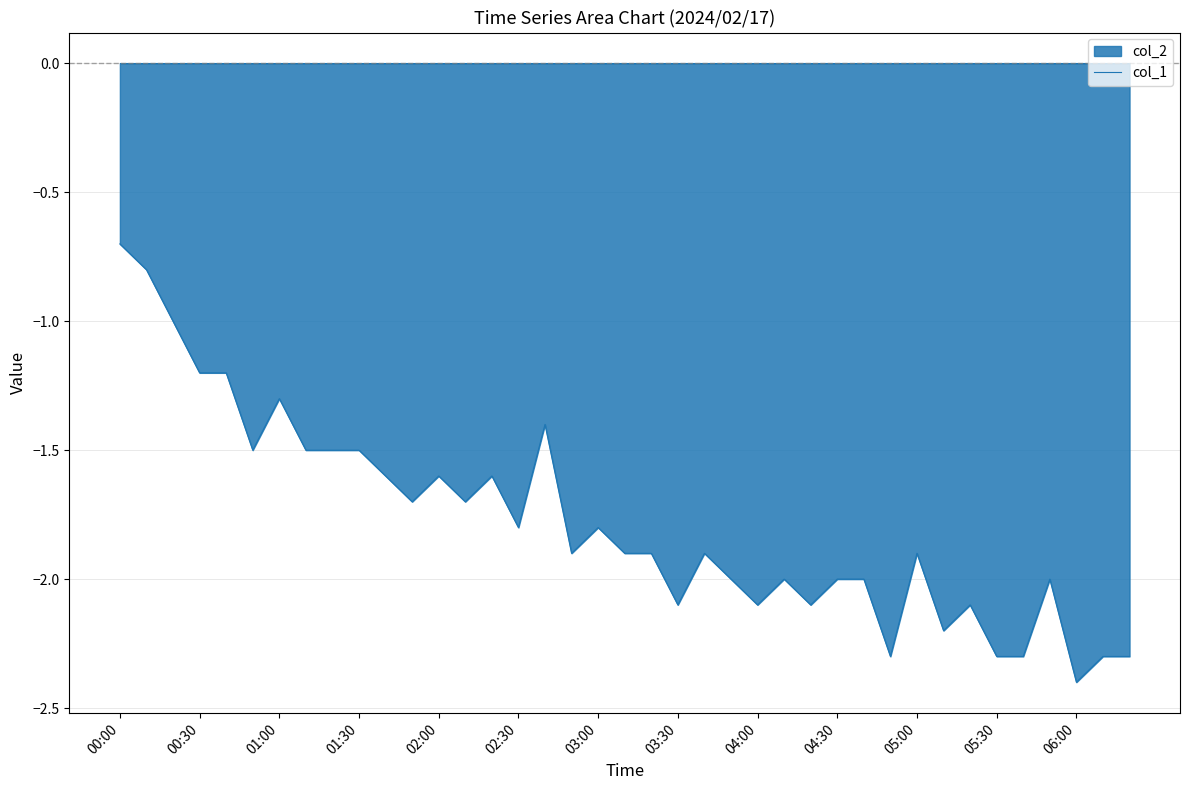

What is the value of the 27th point from the left?

-2.1